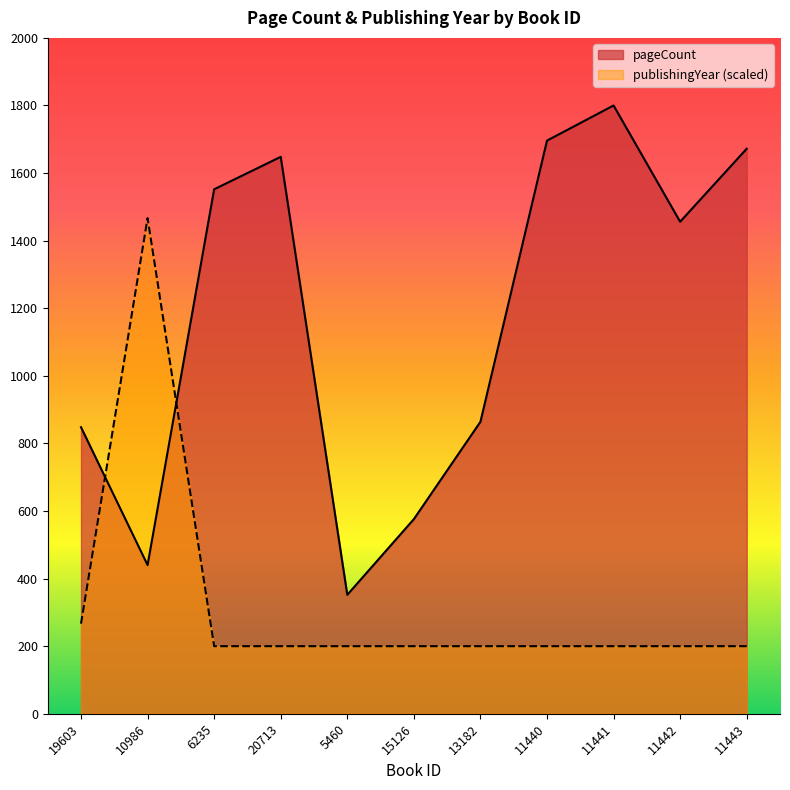

Is it true that publishingYear equals 76.9 at 6235?

False